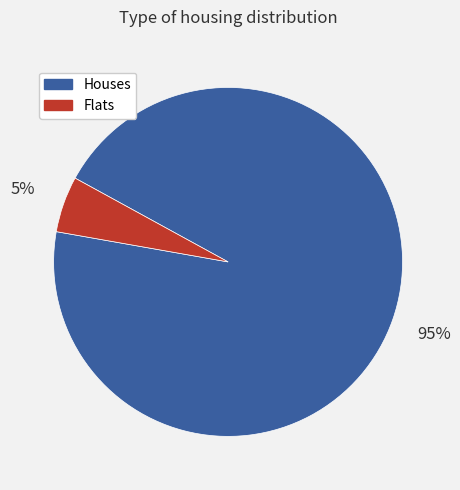

The Flats slice represents 19% of the pie. True or false?

False